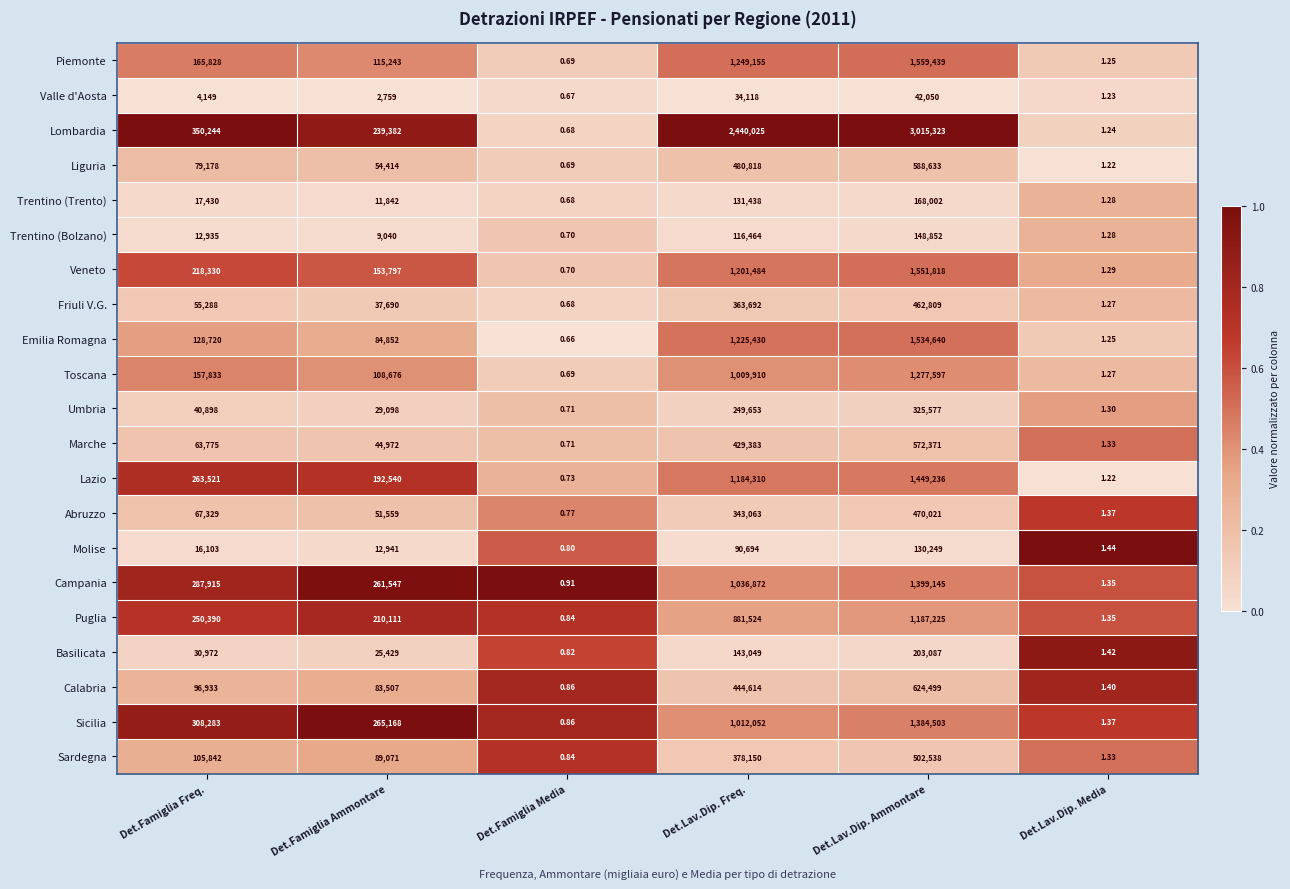

Which series has the largest total across all categories?

Lombardia